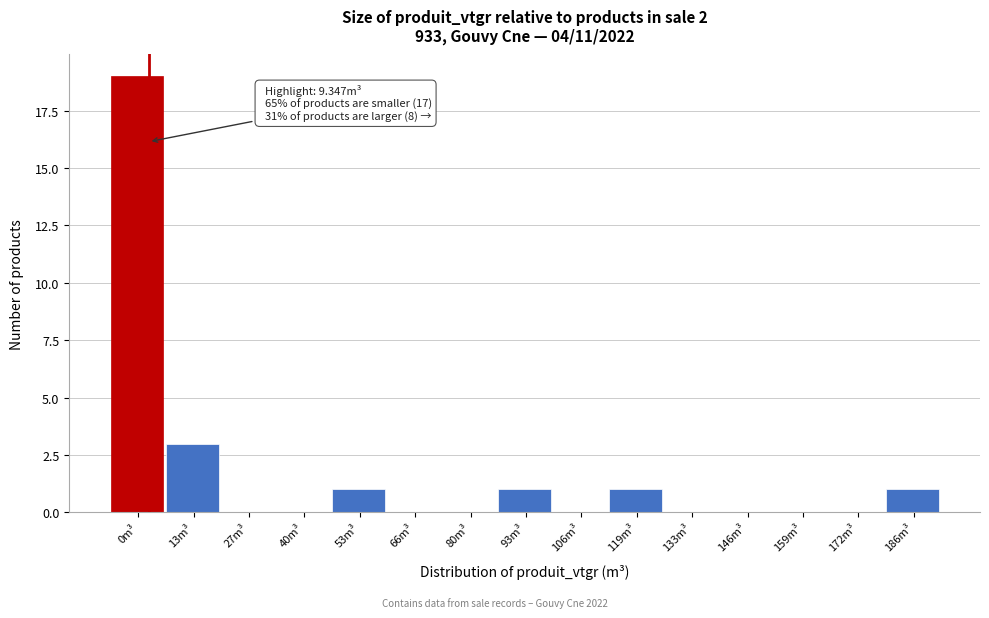

Reading left to right, extract all data points from this chart.

0m³=19	13m³=3	27m³=0	40m³=0	53m³=1	66m³=0	80m³=0	93m³=1	106m³=0	119m³=1	133m³=0	146m³=0	159m³=0	172m³=0	186m³=1